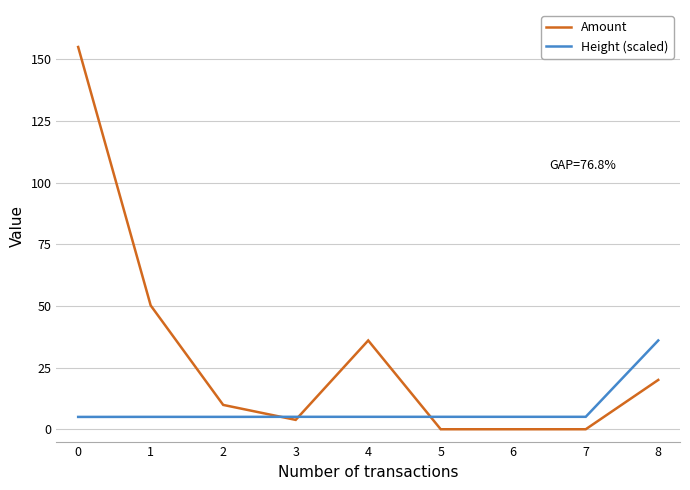

List the series in order of their peak value, highest first.

Amount, Height (scaled)